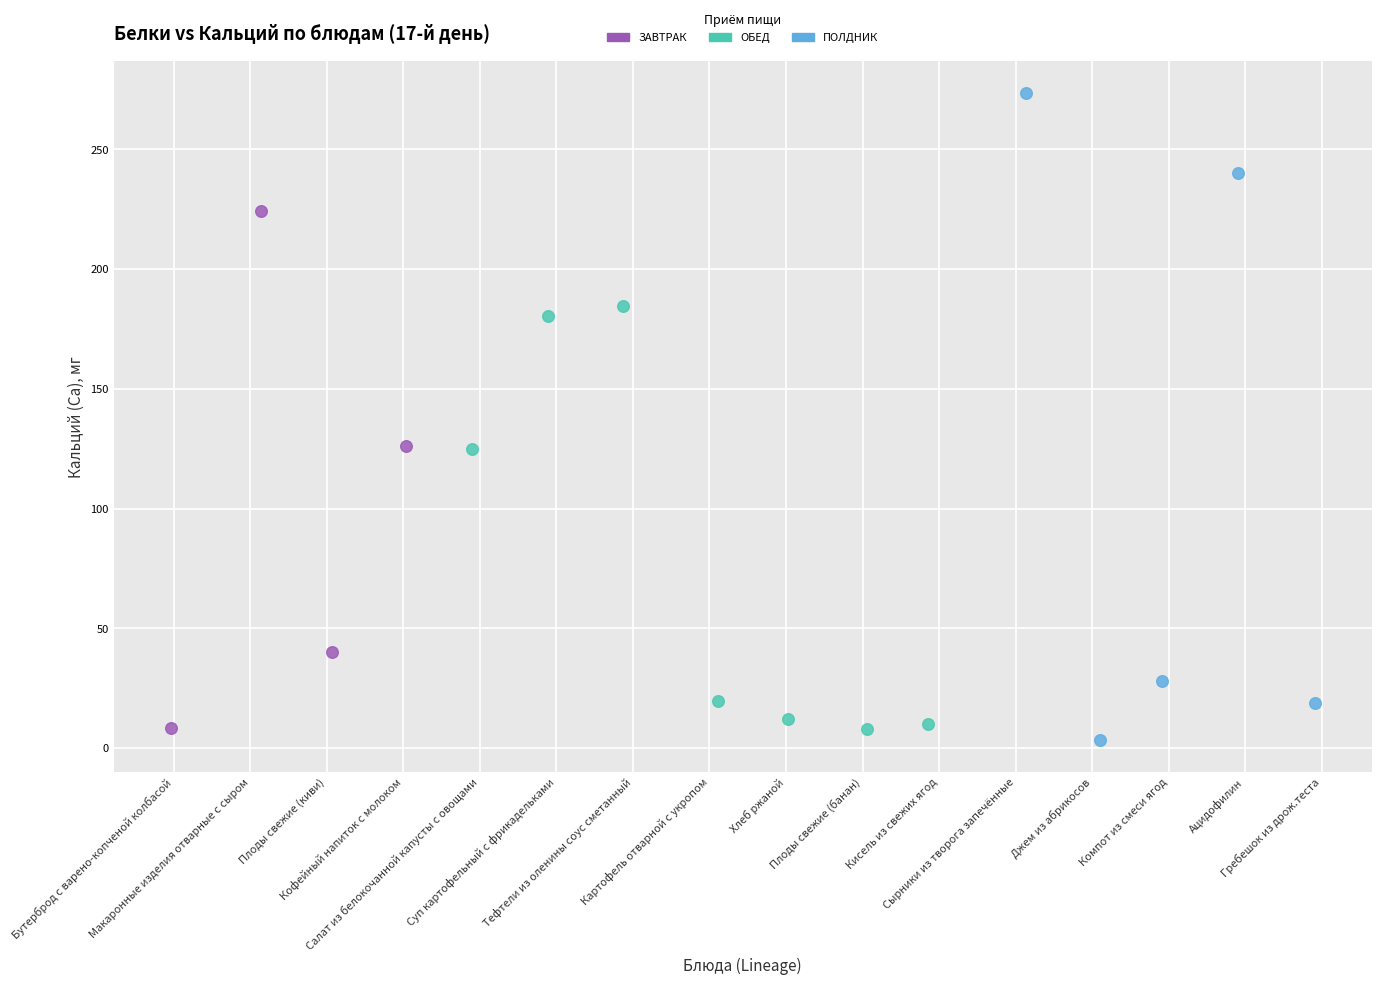

Which series contains the highest Y value?

ПОЛДНИК